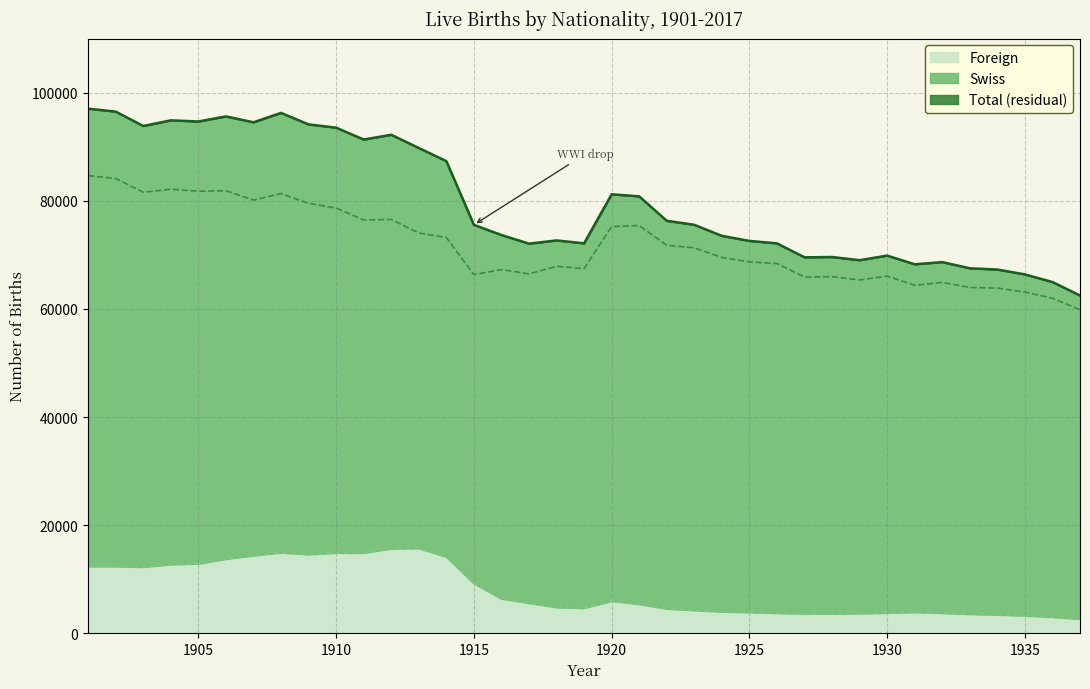

What is the minimum value for Foreign?

2640